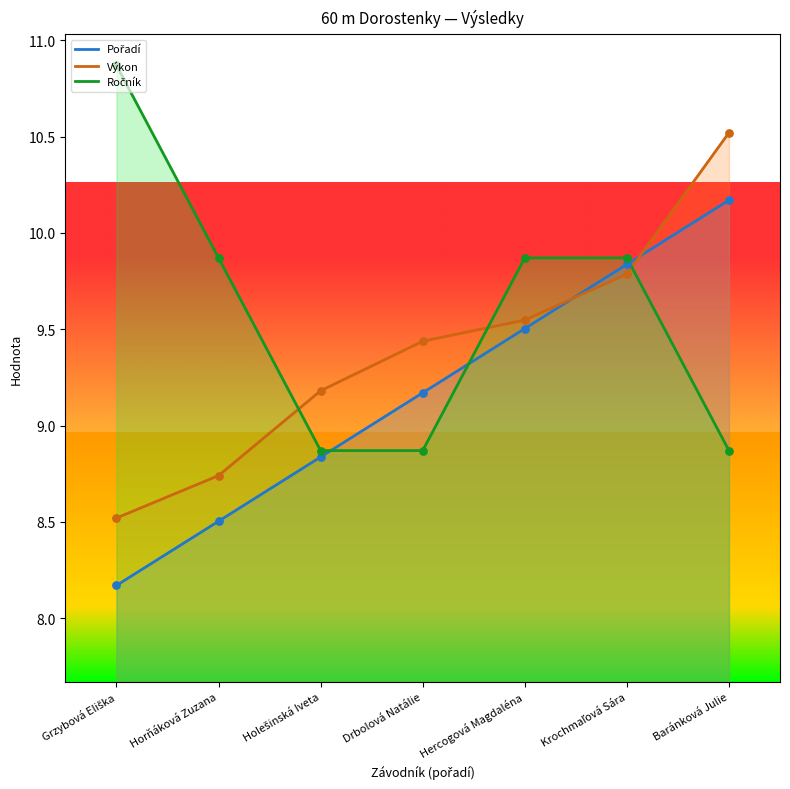

What is the total value across all series at Holešinská Iveta?

26.9